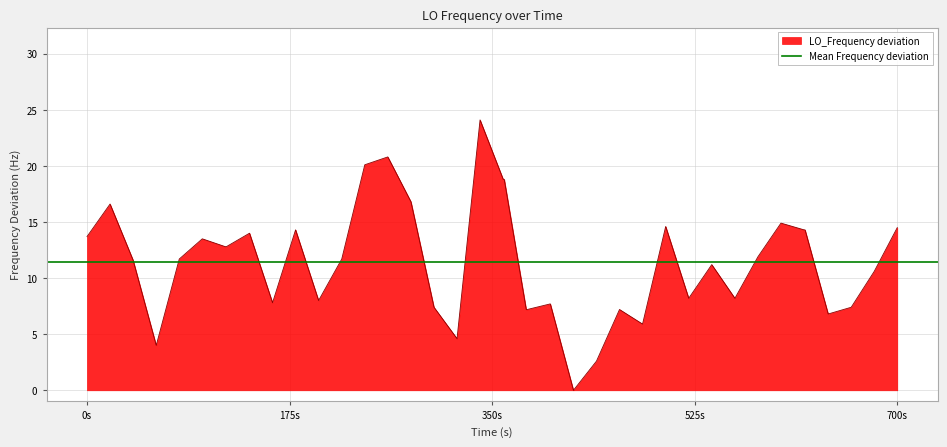

The value of LO_Frequency deviation at 0s is 3.9. True or false?

False